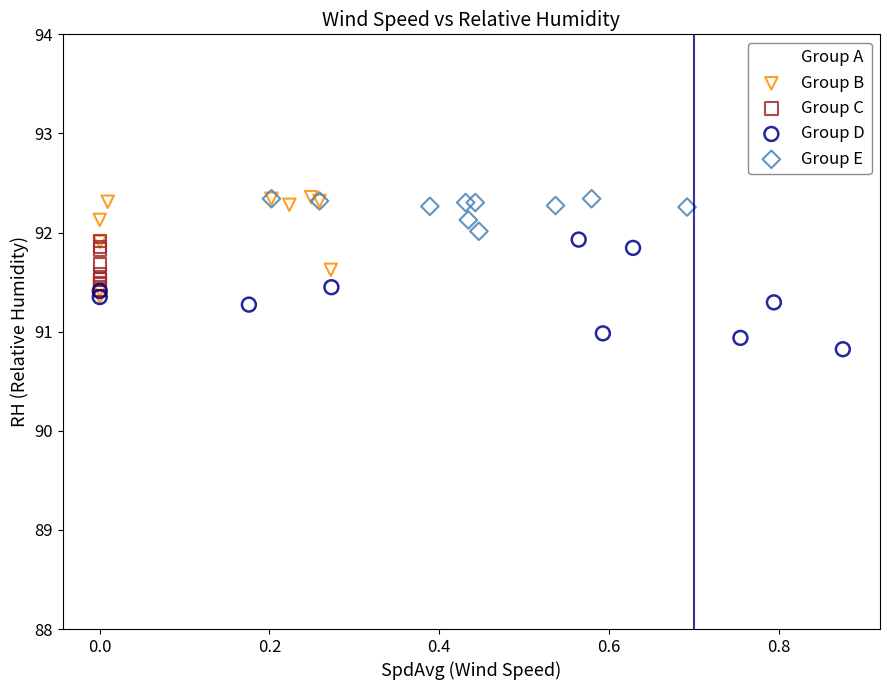

Which series contains the lowest Y value?

Group D